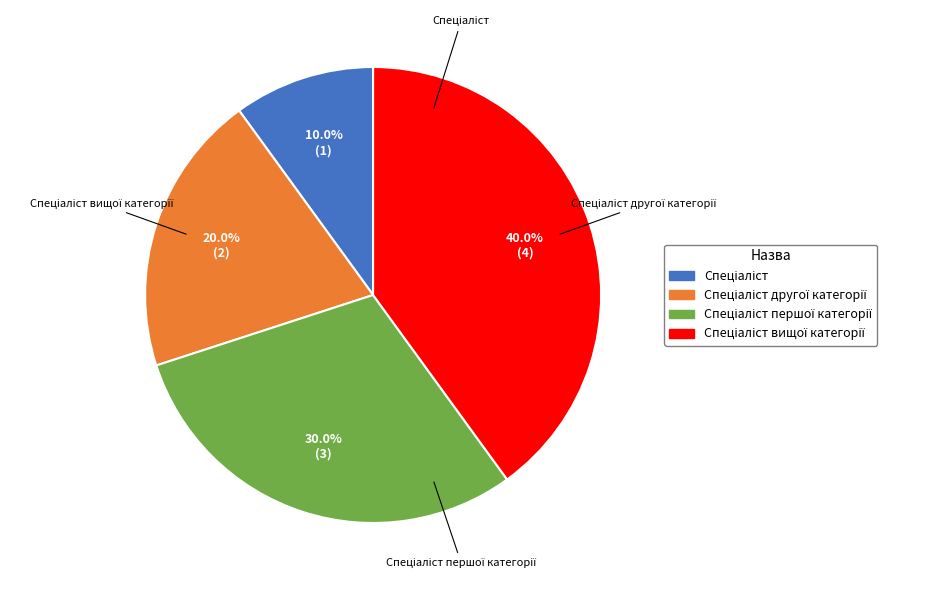

Is there a majority slice in this chart?

No